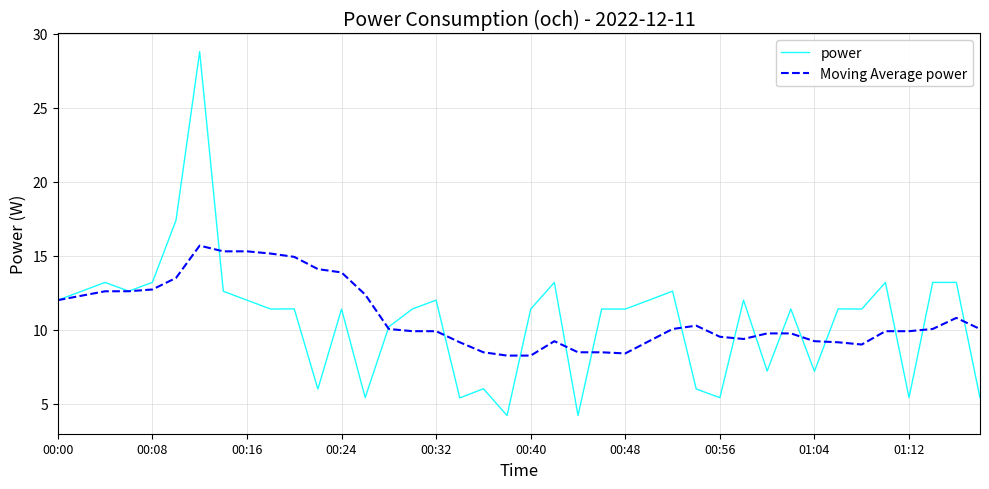

What is the highest value of the Moving Average power series?

15.7